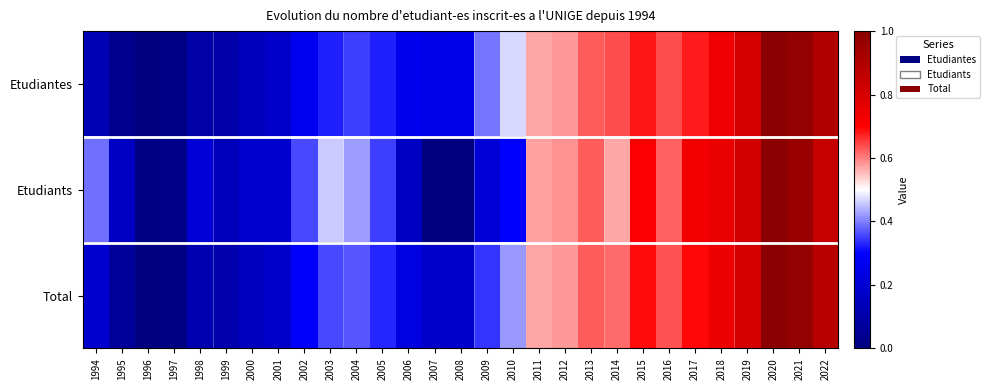

List the series in order of their peak value, lowest first.

Etudiants, Etudiantes, Total